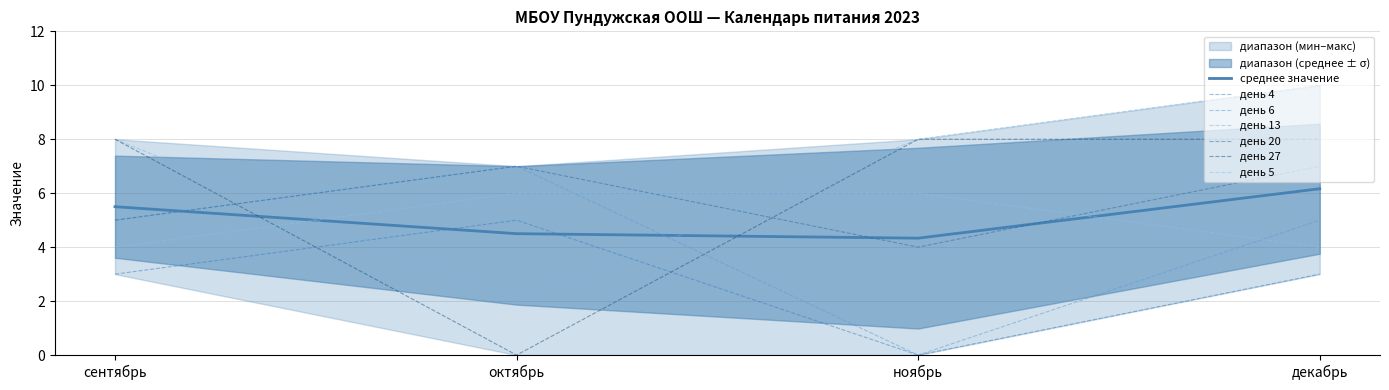

Reading right to left, transcribe all the data shown in this chart.

день 4: декабрь=3	ноябрь=0	октябрь=5	сентябрь=3
день 6: декабрь=5	ноябрь=0	октябрь=7	сентябрь=5
день 13: декабрь=10	ноябрь=8	октябрь=2	сентябрь=8
день 20: декабрь=7	ноябрь=4	октябрь=7	сентябрь=5
день 27: декабрь=8	ноябрь=8	октябрь=0	сентябрь=8
день 5: декабрь=4	ноябрь=6	октябрь=6	сентябрь=4